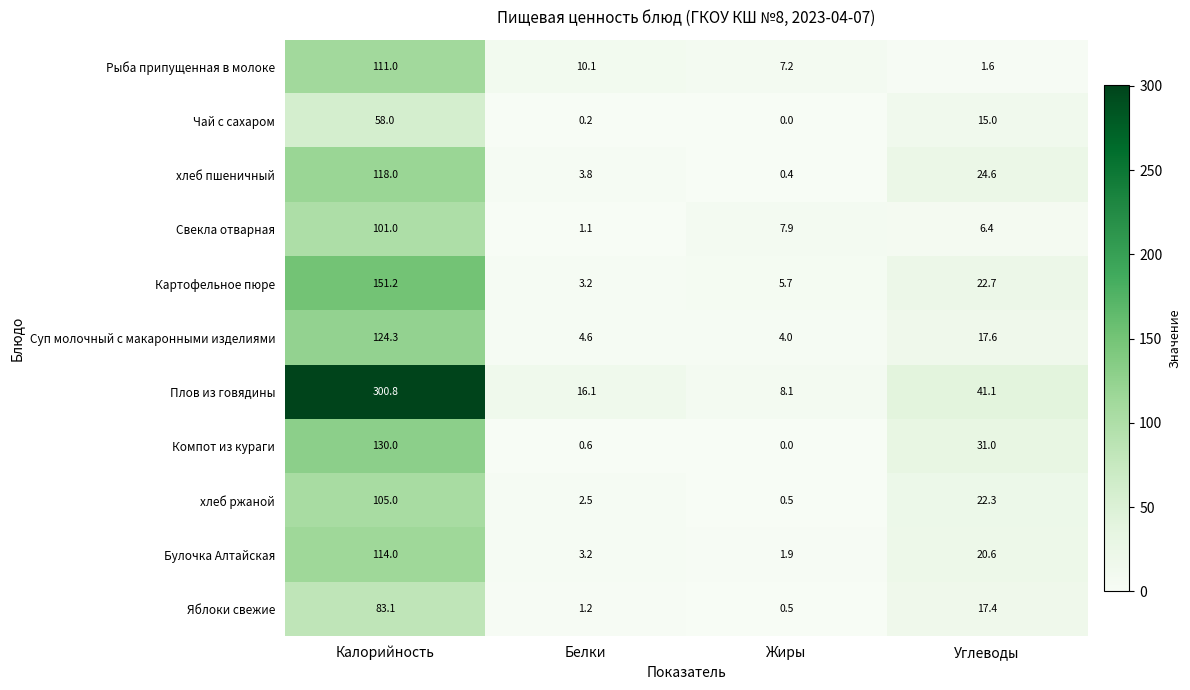

Which series changed the most between Калорийность and Углеводы?

Плов из говядины